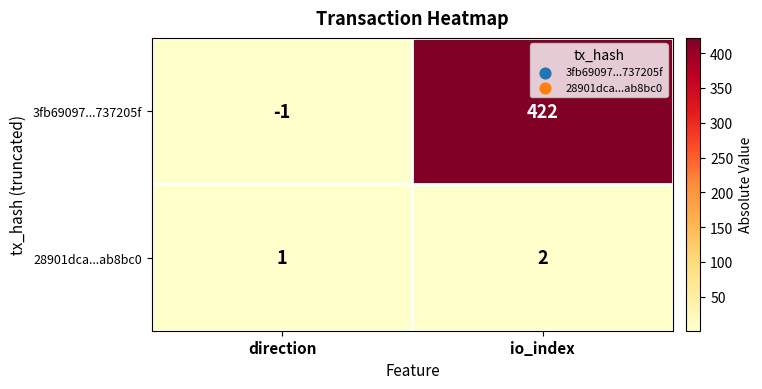

Reading left to right, what are all the values shown in this chart?

3fb69097...737205f: -1	422
28901dca...ab8bc0: 1	2